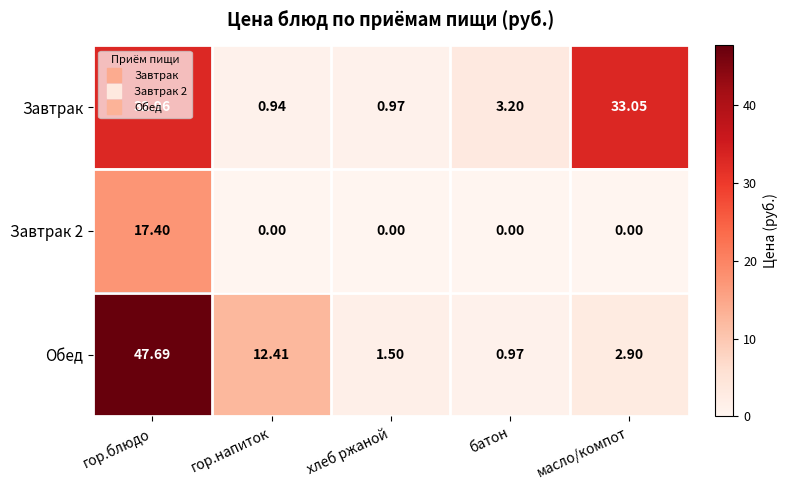

What is the maximum value shown in the chart?

47.7